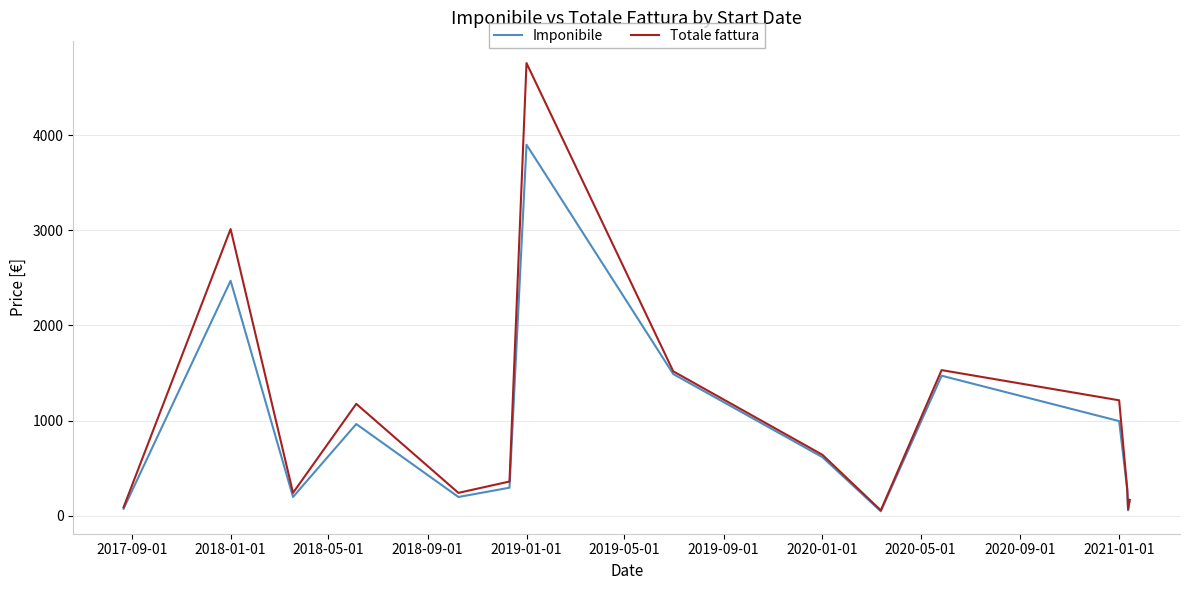

What is the lowest value of the Imponibile series?

46.7